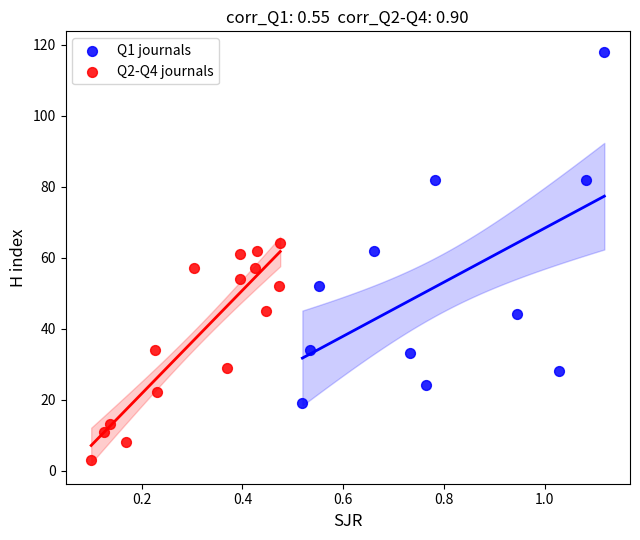

What are all the series names shown in the legend?

Q1 journals, Q2-Q4 journals